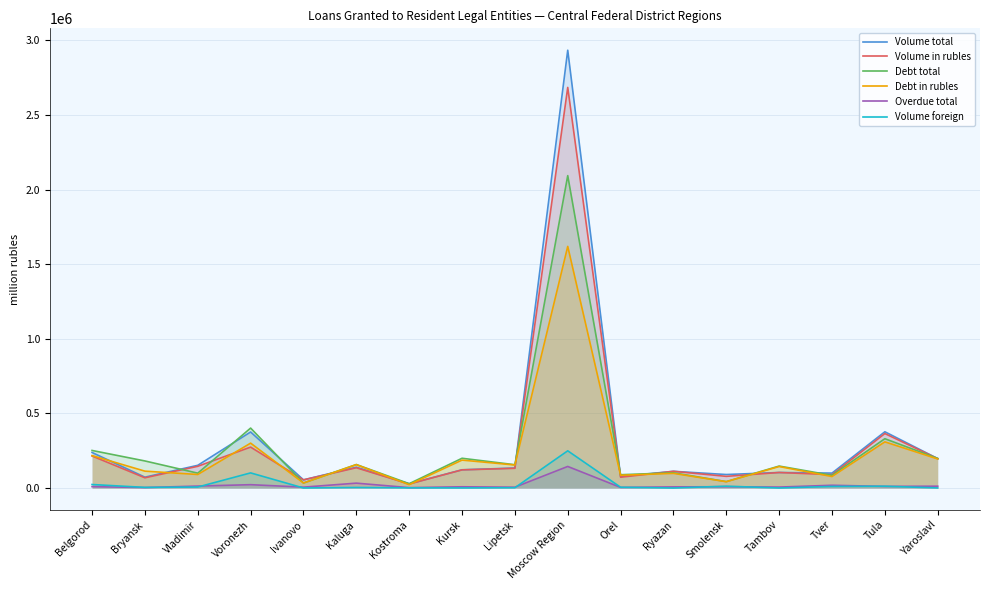

The Debt in rubles series shows 300838 at Voronezh. True or false?

True